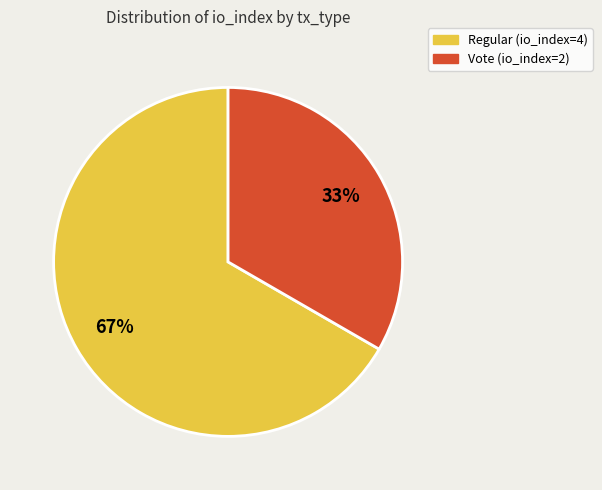

How many slices are in this pie chart?

2